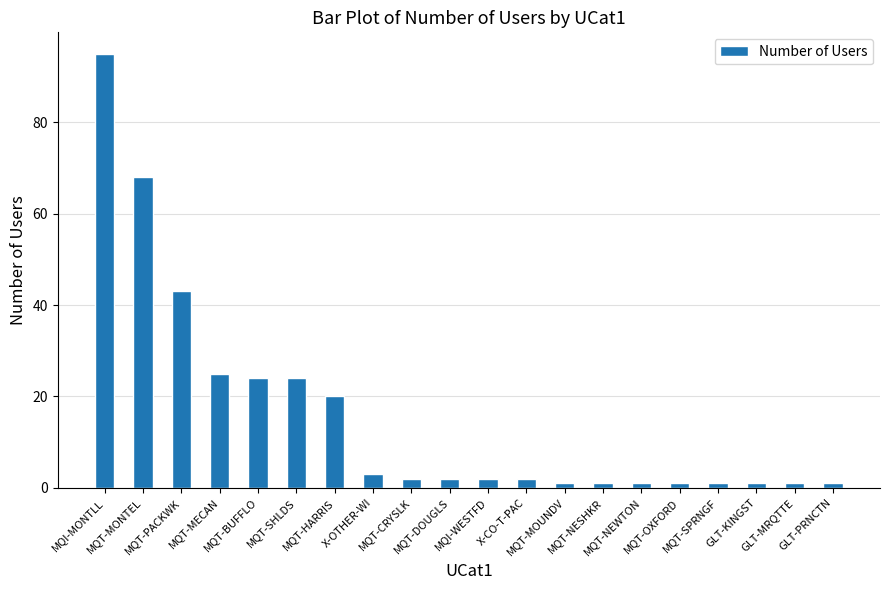

What is the difference between the values at MQT-BUFFLO and MQT-OXFORD?

23